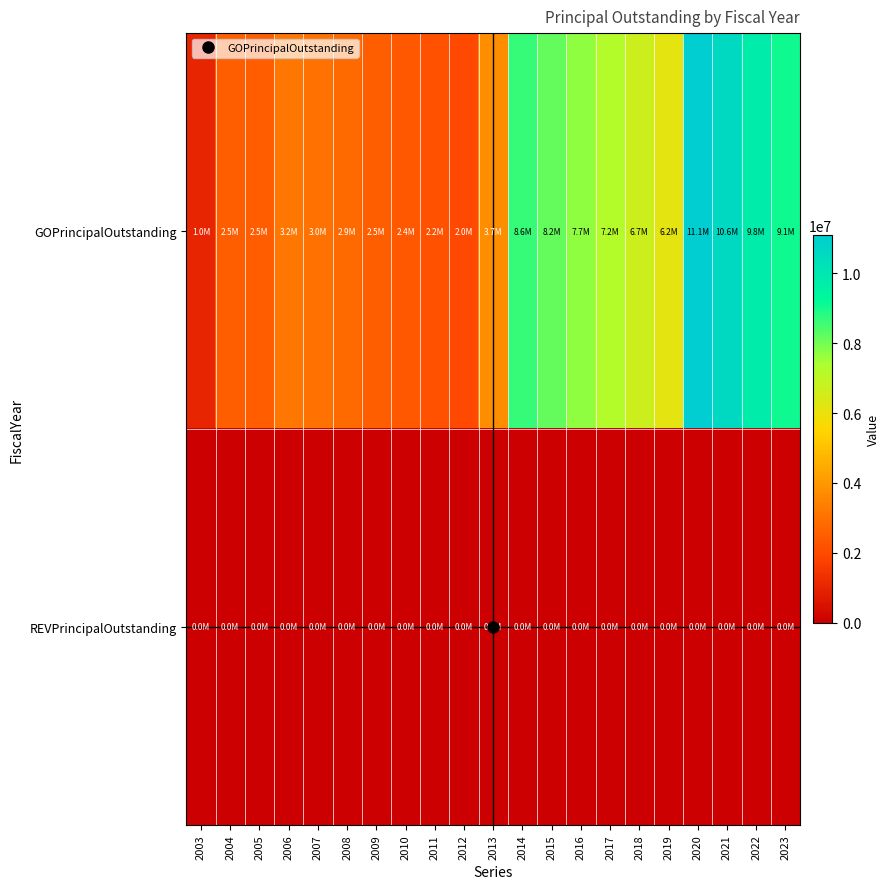

Reading left to right, list all the values displayed in this chart.

GOPrincipalOutstanding: 2003=1031000	2004=2531000	2005=2485000	2006=3184000	2007=3032000	2008=2854000	2009=2530000	2010=2350000	2011=2200000	2012=1975000	2013=3745000	2014=8635000	2015=8170000	2016=7690000	2017=7200000	2018=6695000	2019=6175000	2020=11090000	2021=10580000	2022=9830000	2023=9065000
REVPrincipalOutstanding: 2003=0	2004=0	2005=0	2006=0	2007=0	2008=0	2009=0	2010=0	2011=0	2012=0	2013=0	2014=0	2015=0	2016=0	2017=0	2018=0	2019=0	2020=0	2021=0	2022=0	2023=0